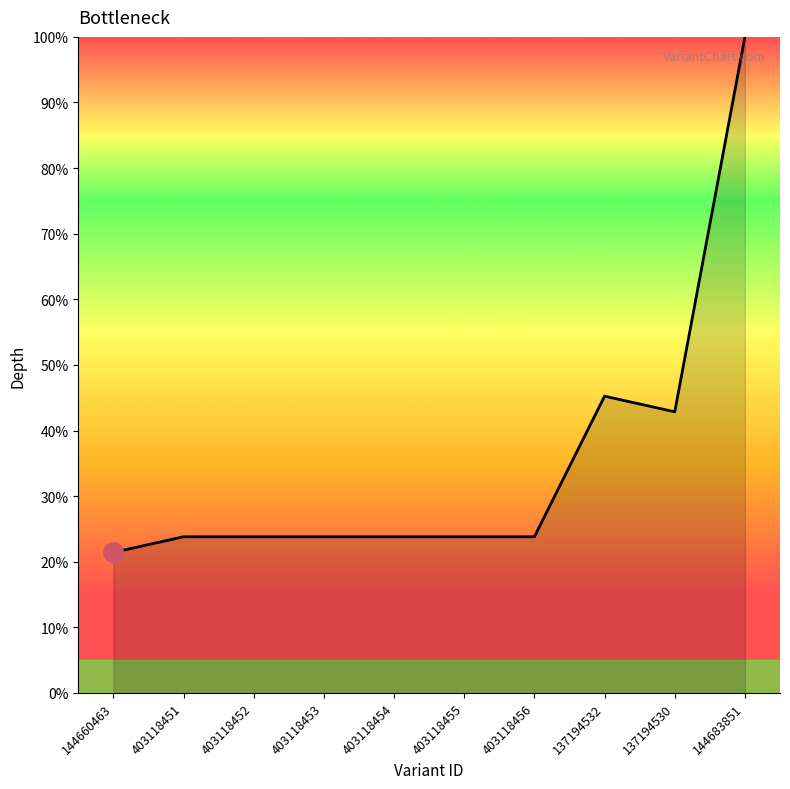

What is the difference between the values at 137194530 and 137194532?

2.4